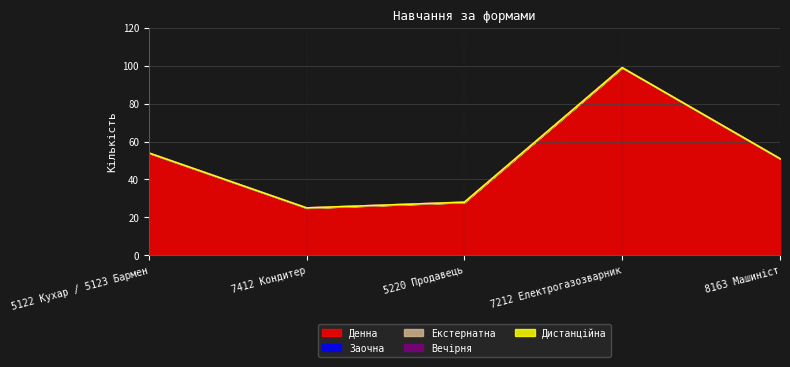

What are all the series names shown in the legend?

Денна, Заочна, Екстернатна, Вечірня, Дистанційна